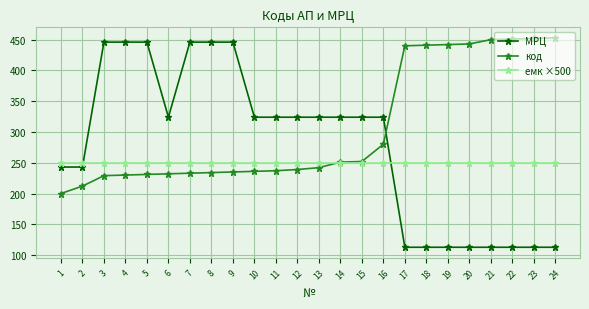

Between 3 and 24, which series saw the biggest shift?

МРЦ